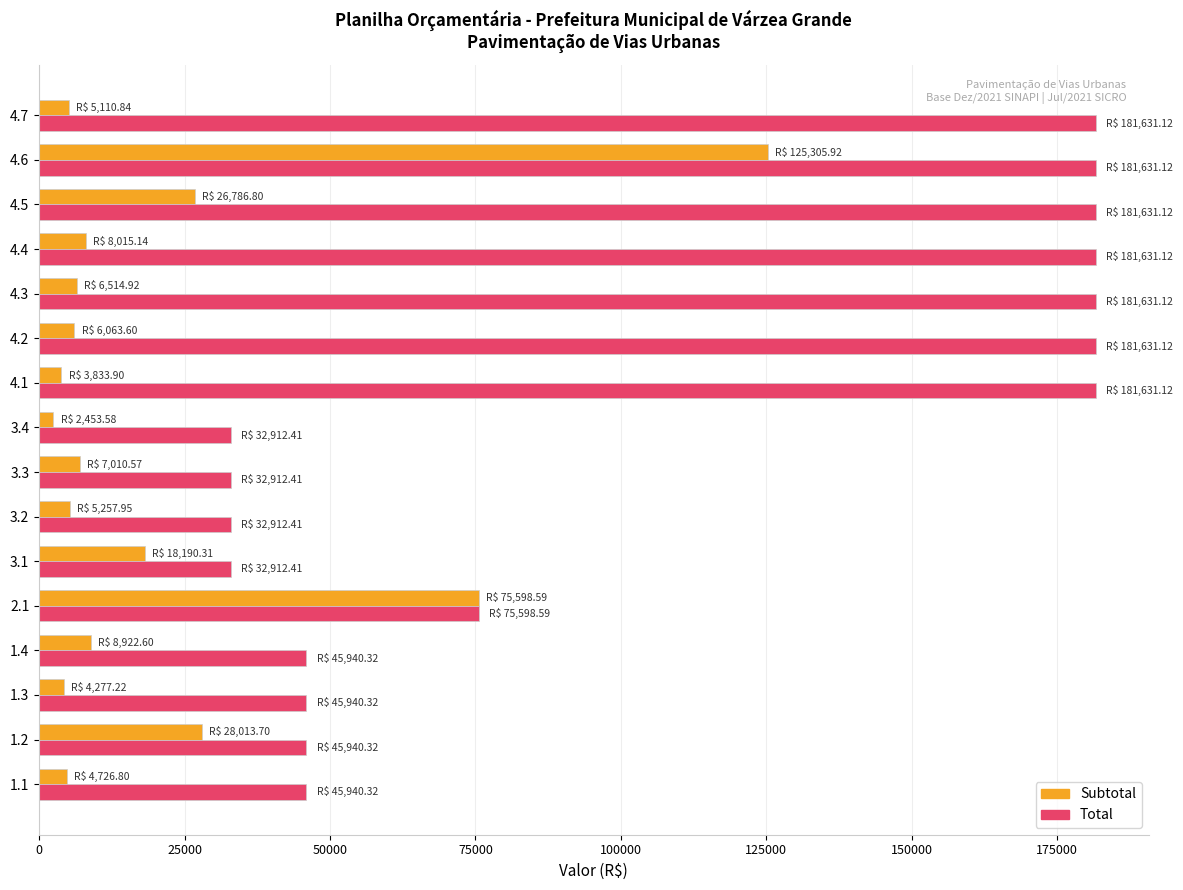

What is the difference between the Total values at 4.1 and 1.1?

135690.8